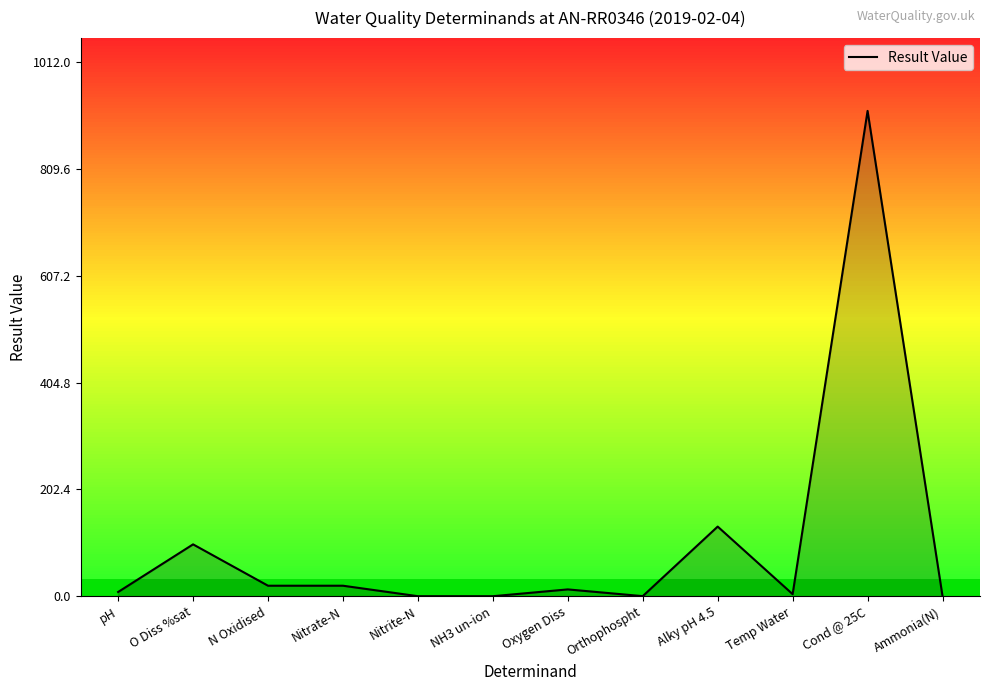

How many series are shown in this chart?

1